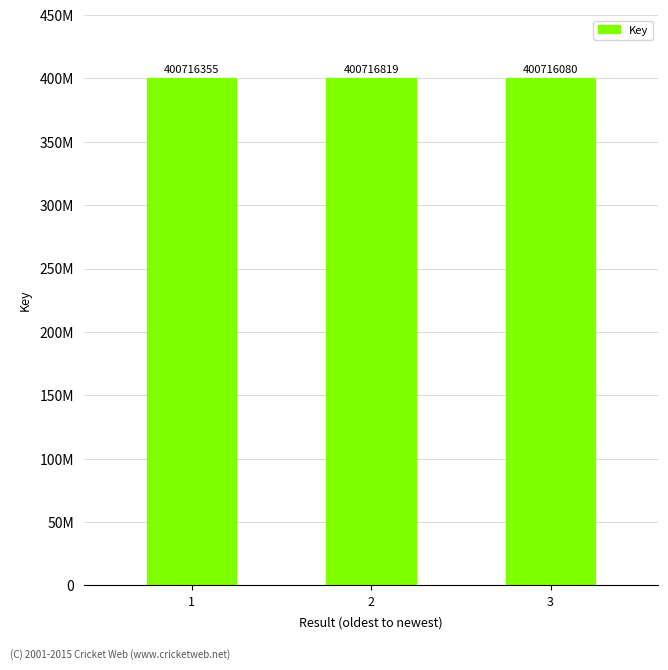

Are the bars horizontal?

No